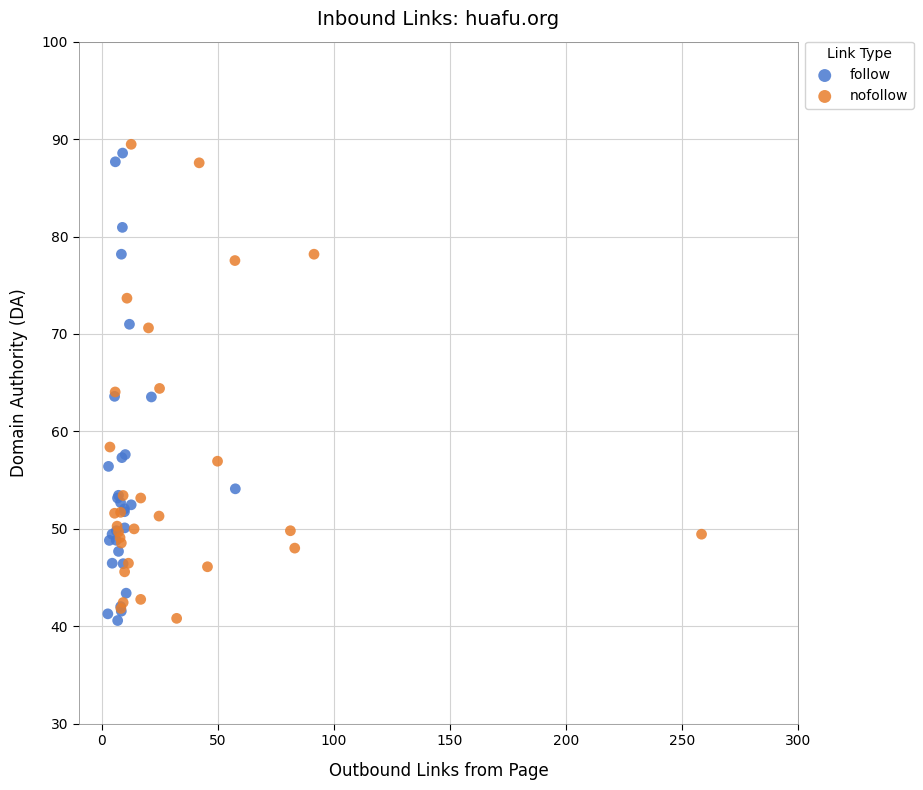

What are all the series names shown in the legend?

follow, nofollow